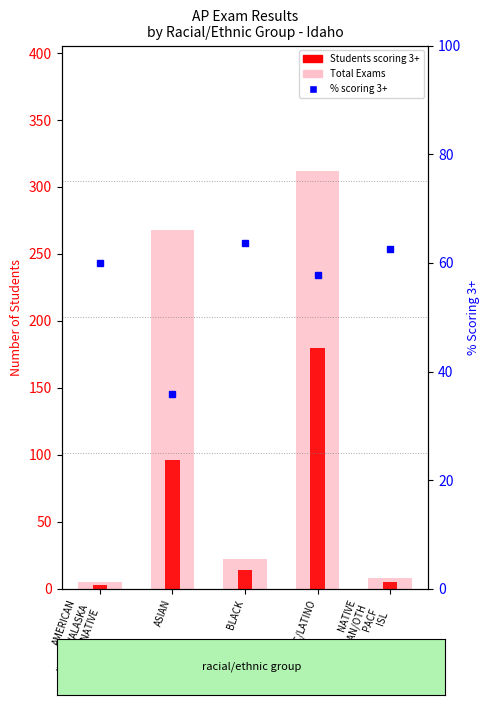

What is the approximate value of Students scoring 3+ at NATIVE
HAWAIIAN/OTH
PACF
ISL?

5.0